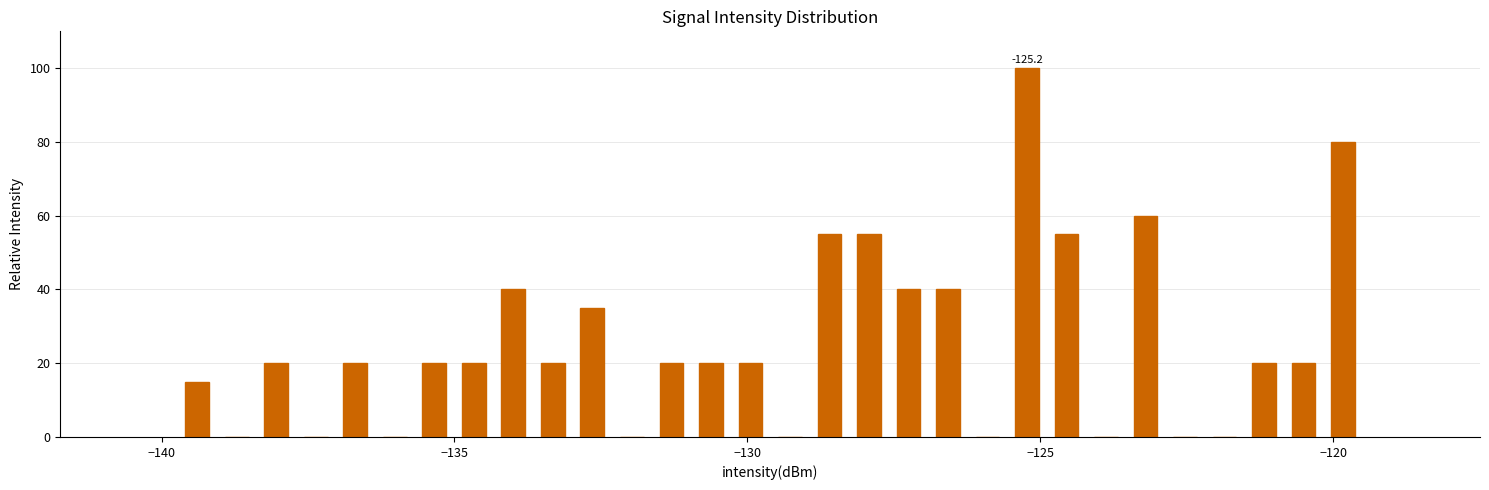

Around what value on the x-axis is the tallest bar? Give the approximate position of its centre, as read against the axis.

-125.0